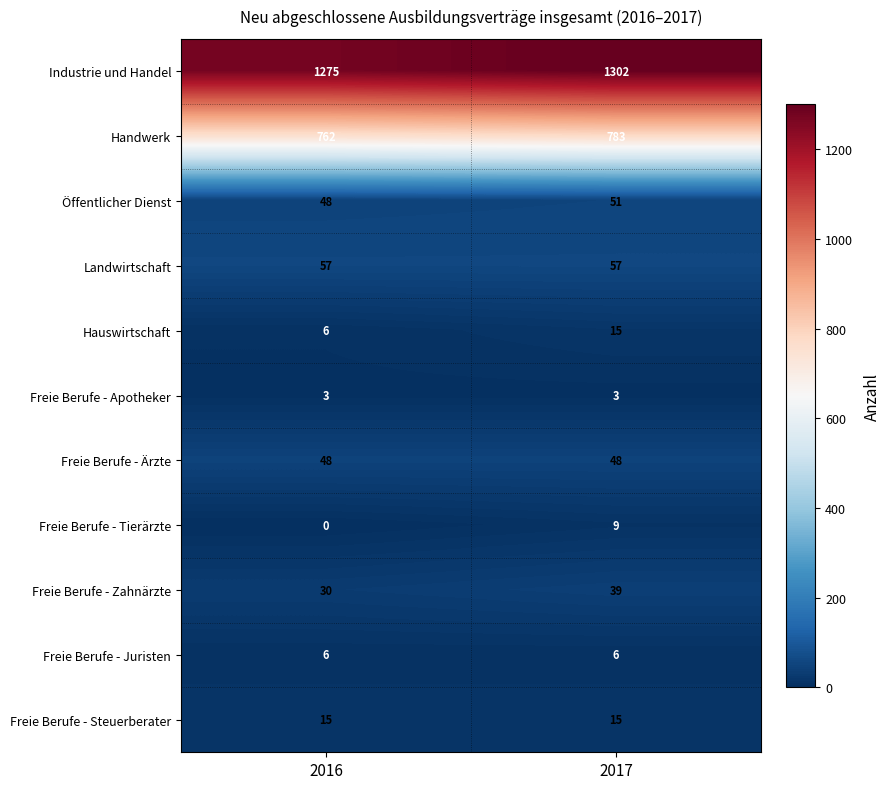

What is the sum of the Freie Berufe - Apotheker values at 2017 and 2016?

6